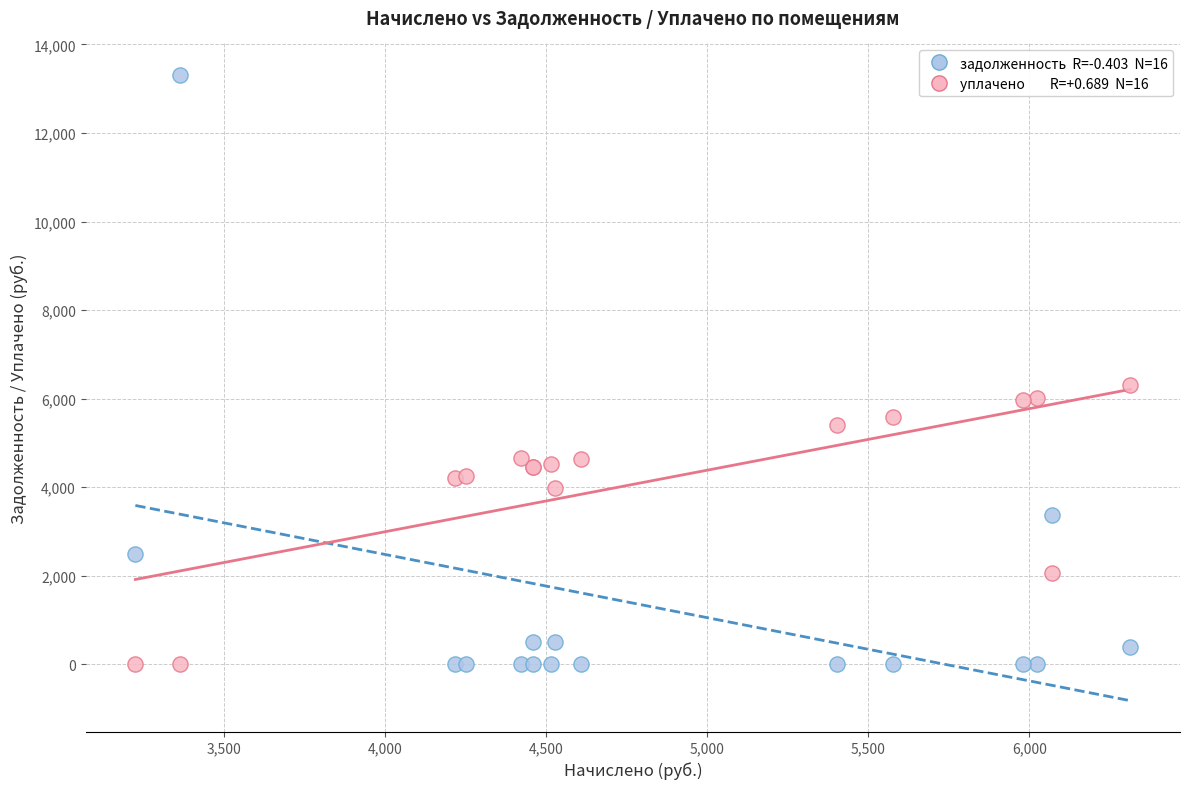

Across all series, what Y value is closest to 6657?

6312.9